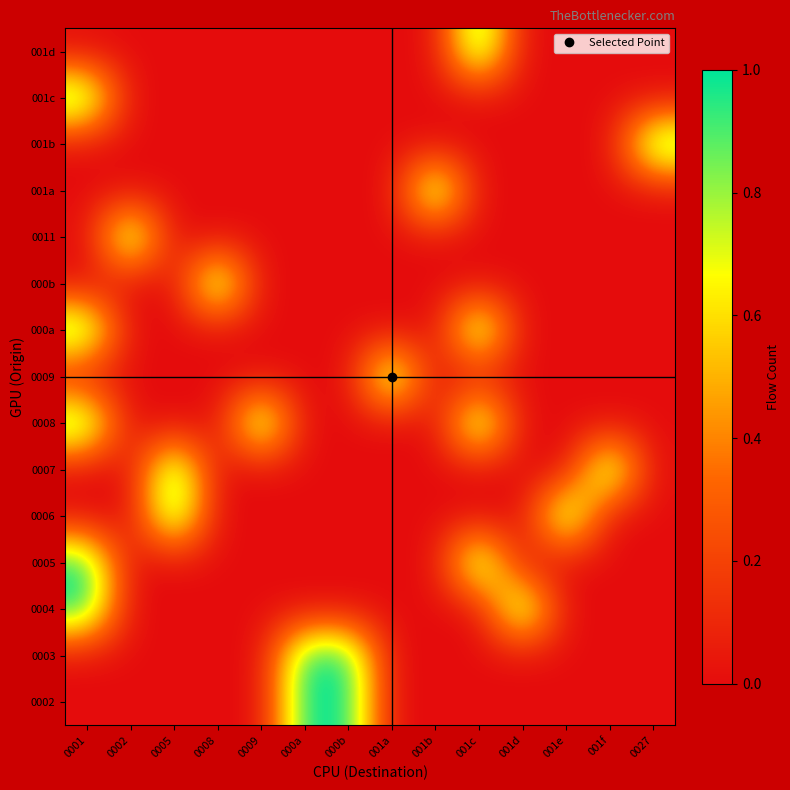

How many series are shown in this chart?

15